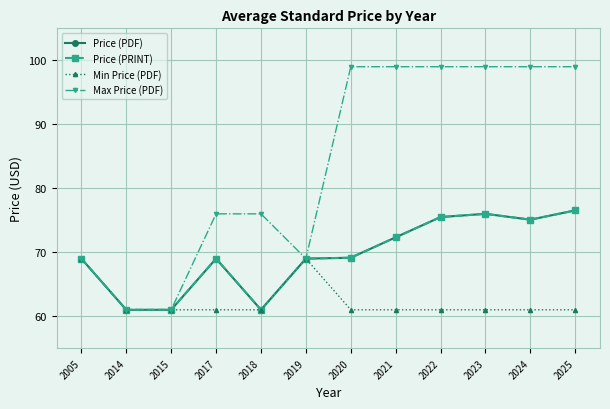

What is the value of the Price (PDF) point at the 3rd from the left?

61.0